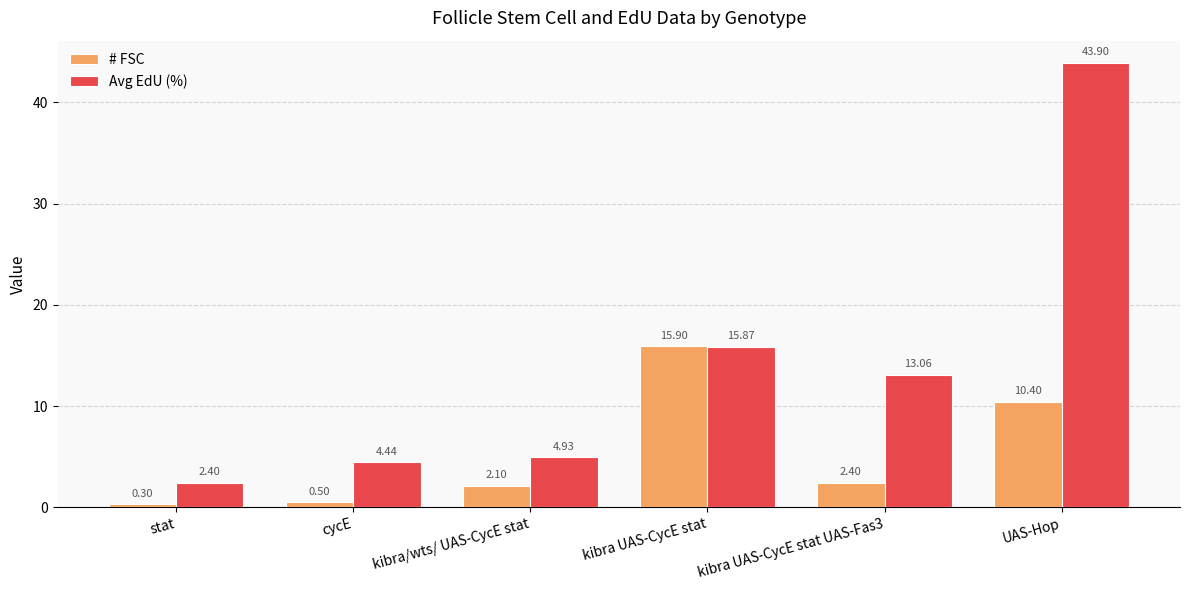

How many bars are there in total?

12